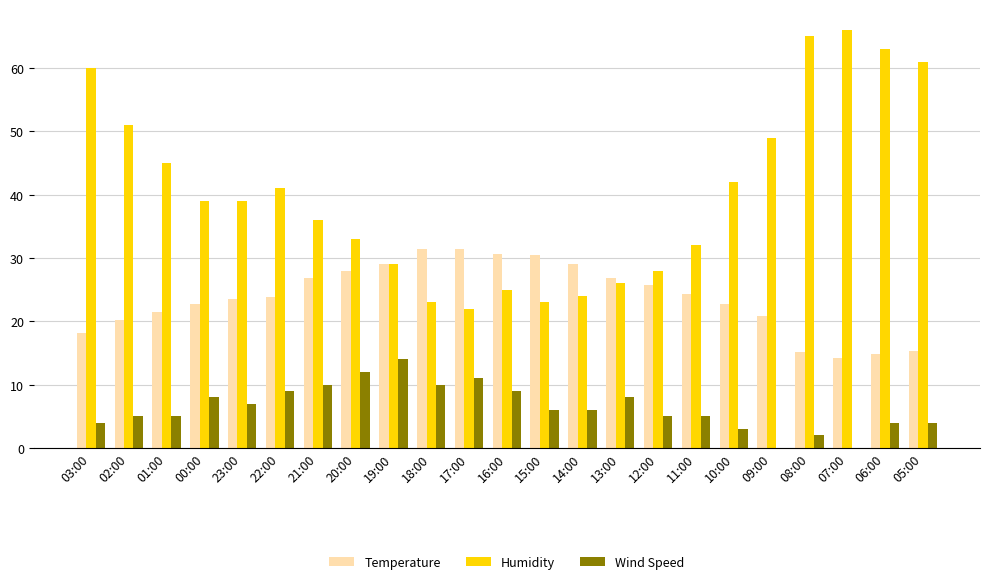

What is the total value across all series at 21:00?

72.8